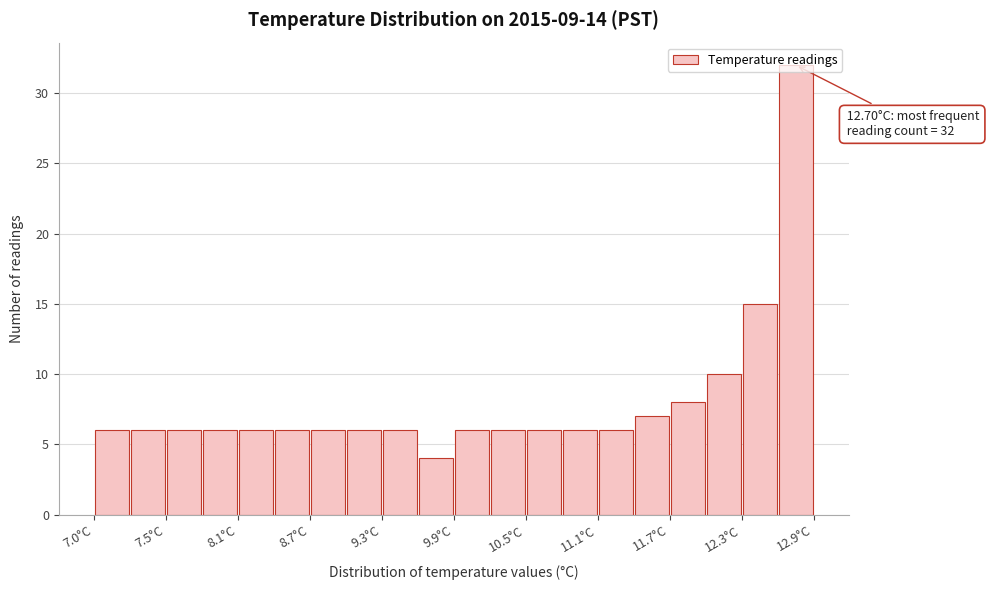

Read against the x-axis, roughly where is the centre of the tallest bar?

12.7